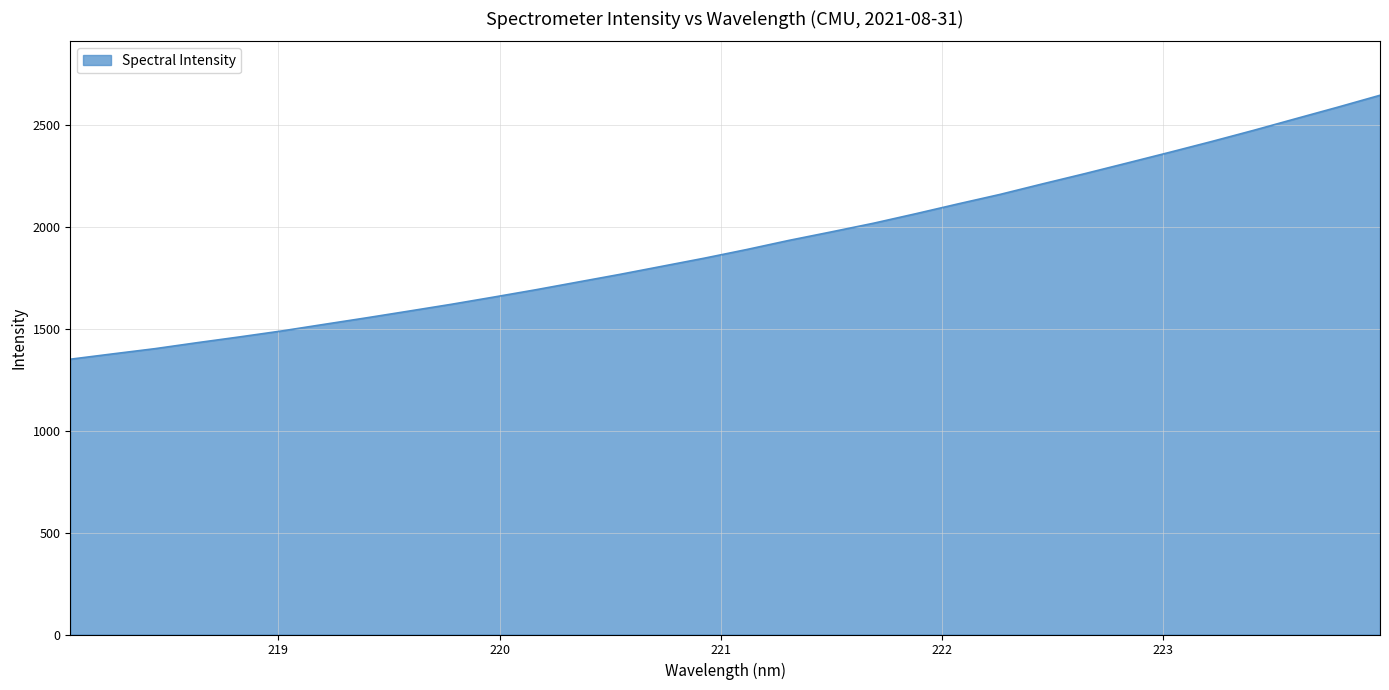

What is the greatest value displayed?

2647.5